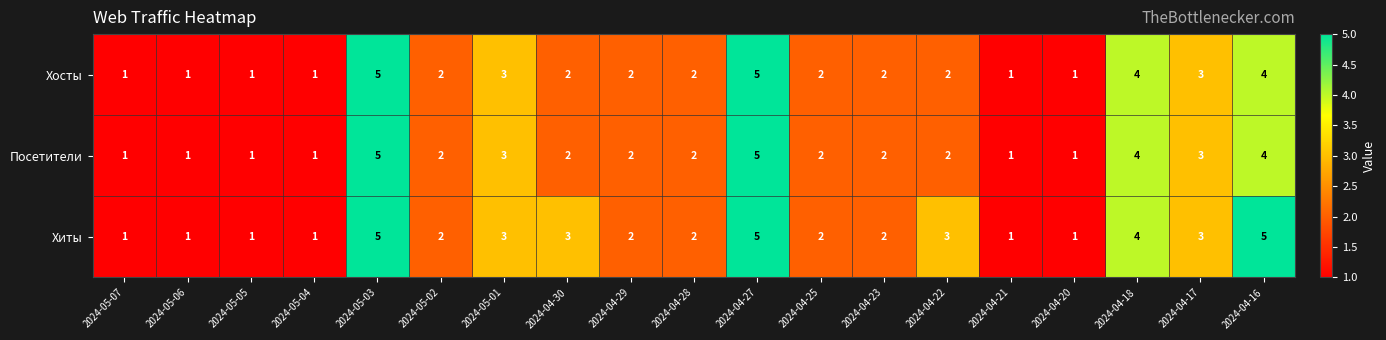

At which label does Хиты first exceed 2?

2024-05-03